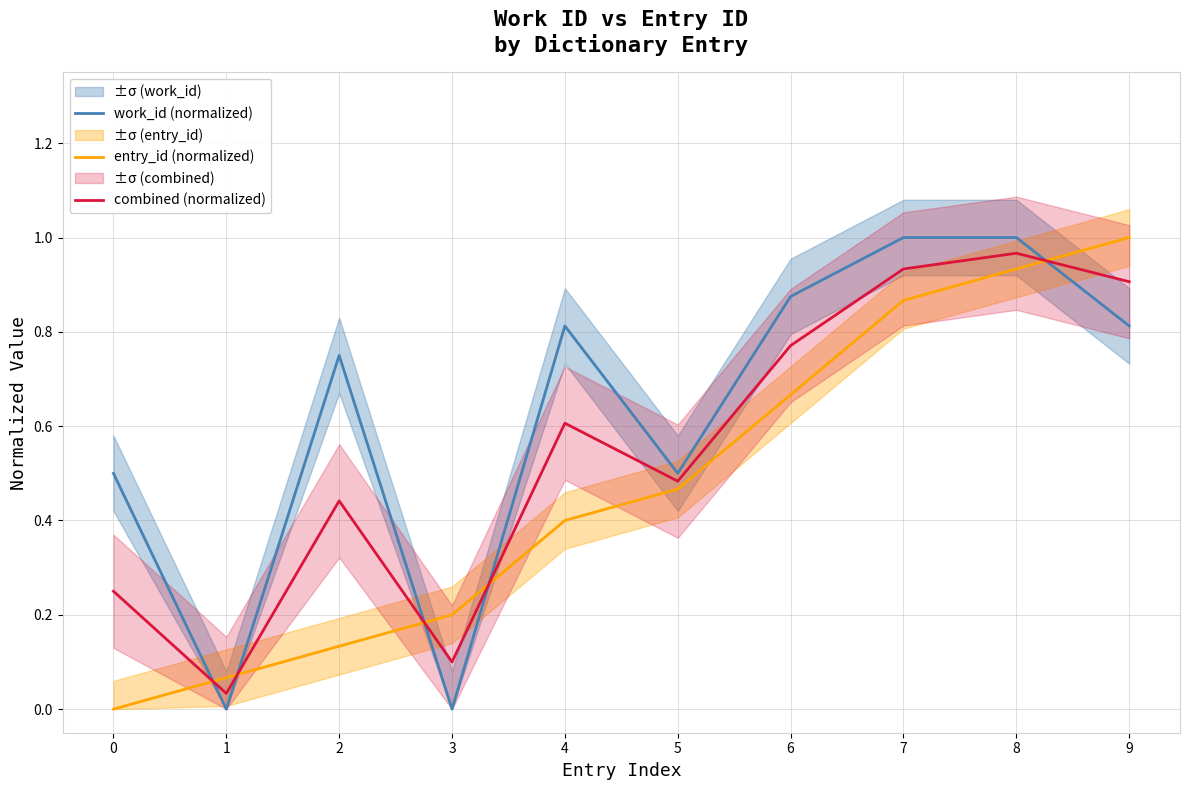

Does the chart have visible grid lines?

Yes